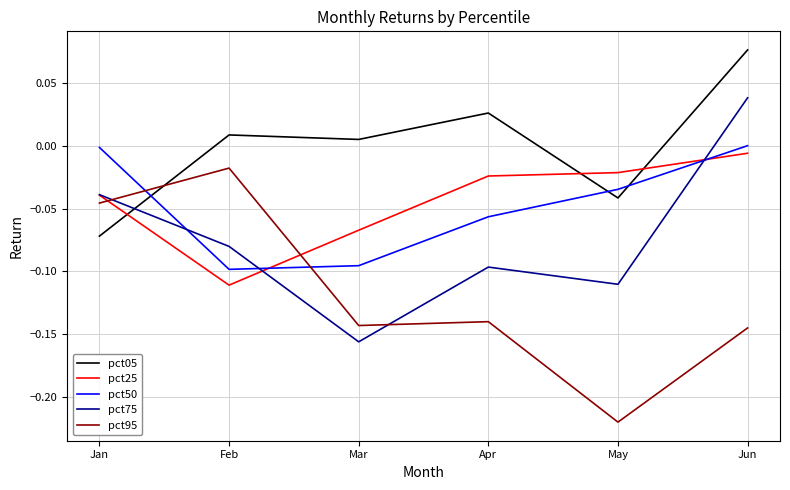

Is it true that pct05 equals 0.0 at Apr?

True